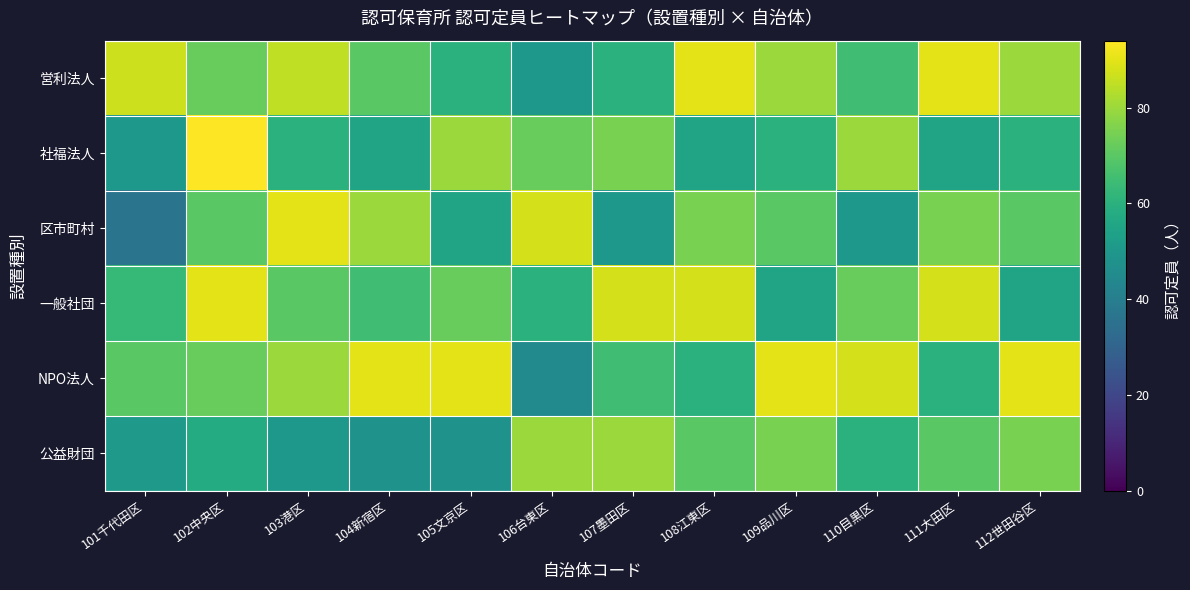

Which series has the largest total across all categories?

NPO法人